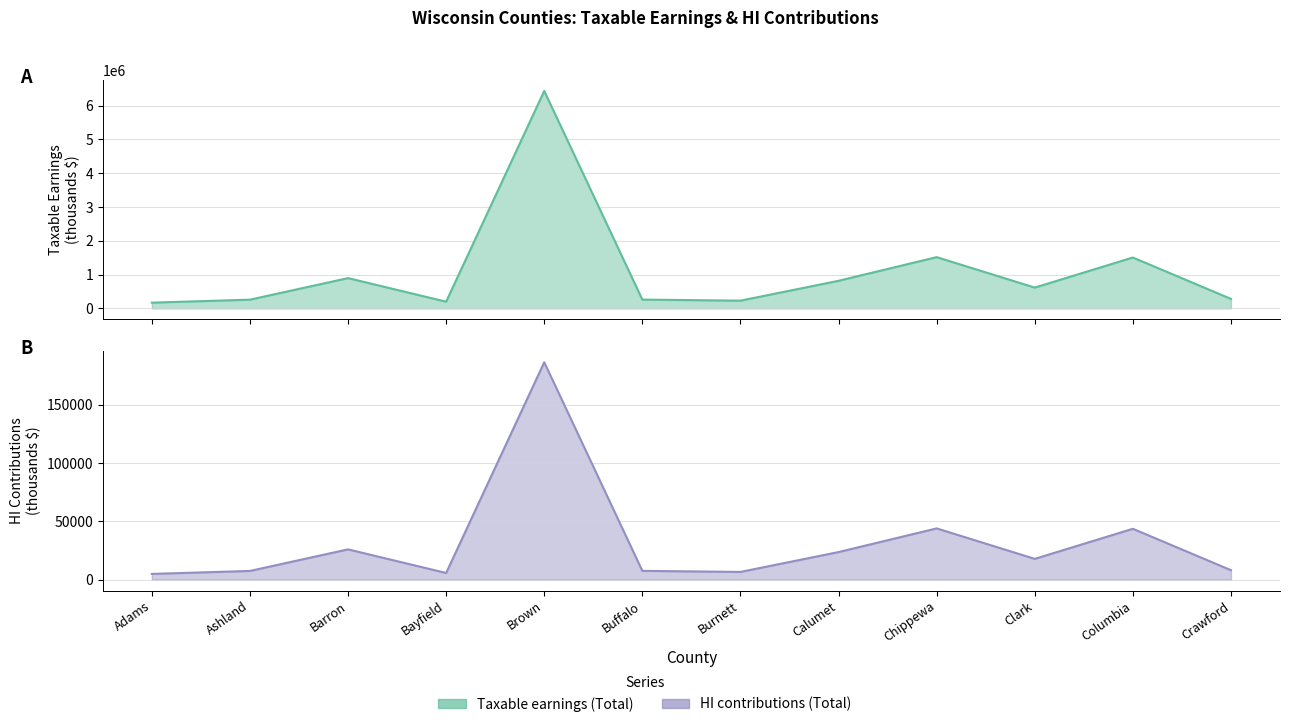

What is the label of the 11th point from the left?

Columbia